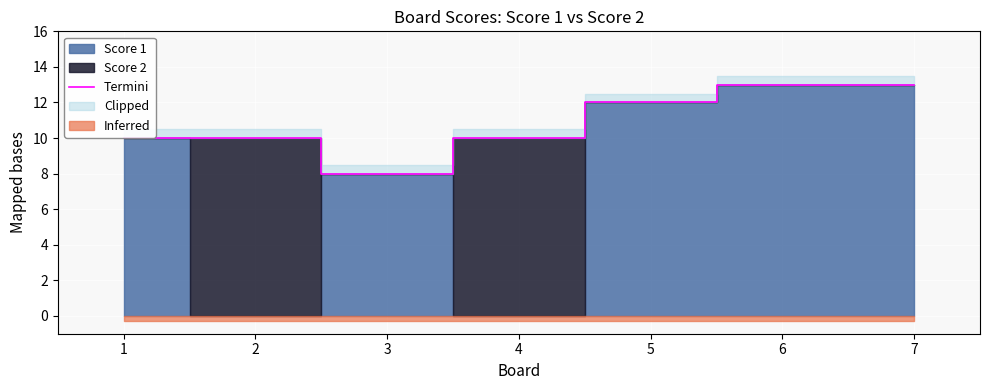

What is the difference between the maximum and minimum values?

5